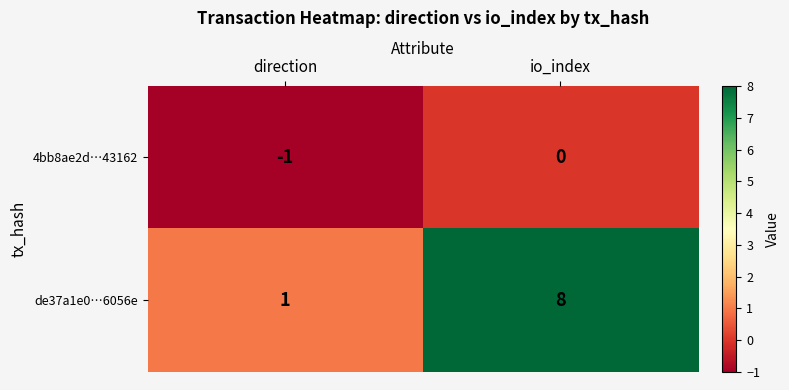

Reading left to right, list all the values displayed in this chart.

4bb8ae2d…43162: -1	0
de37a1e0…6056e: 1	8